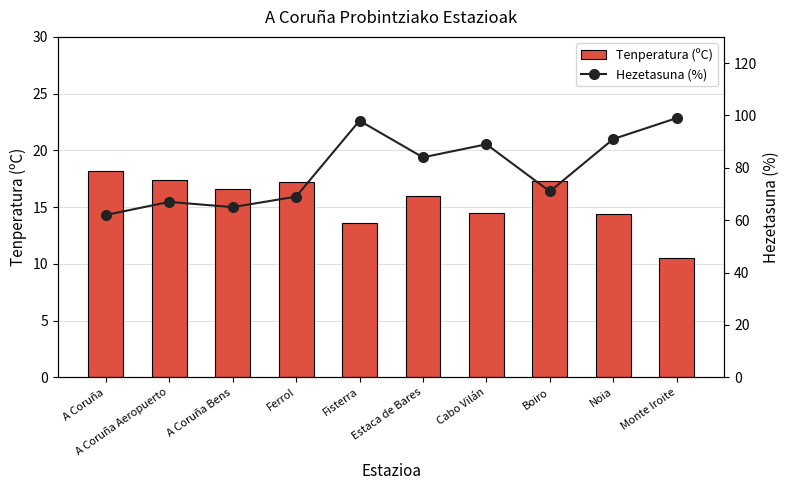

What is the difference between the maximum and minimum values in the Hezetasuna (%) series?

37.0